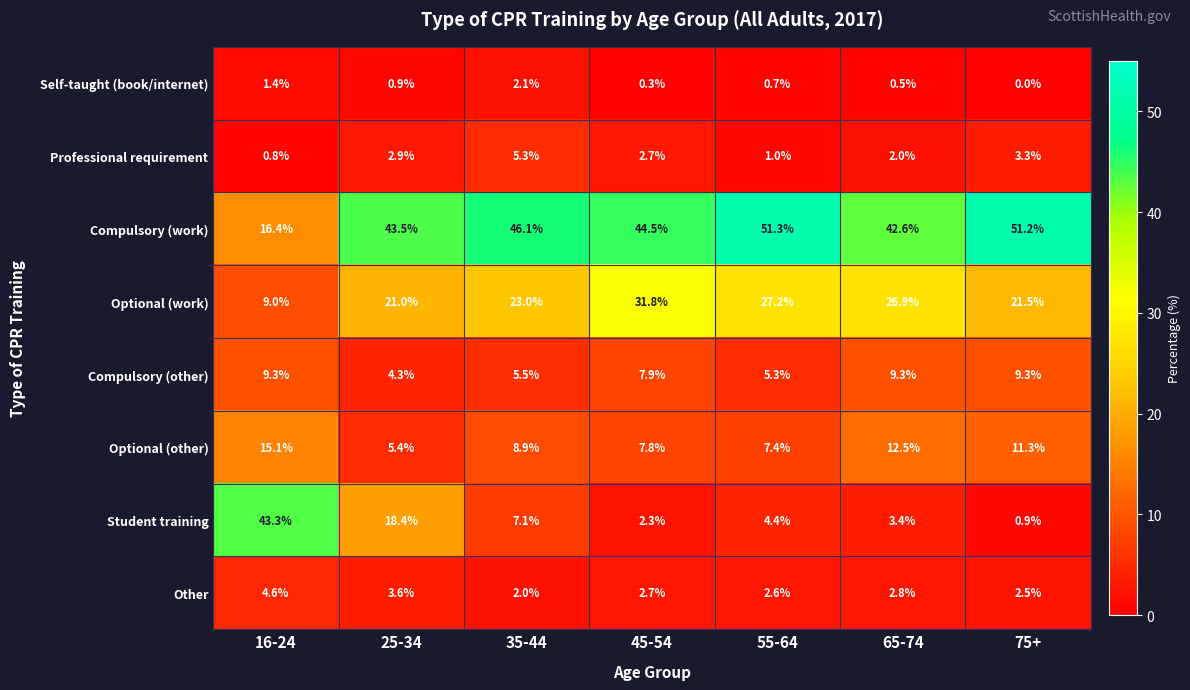

What is the sum of all Professional requirement values?

18.0